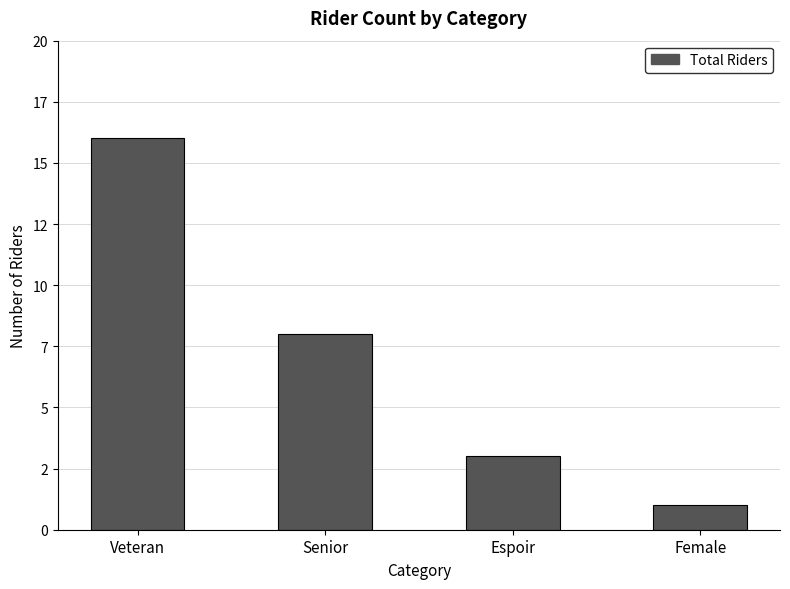

Are the bars horizontal?

No